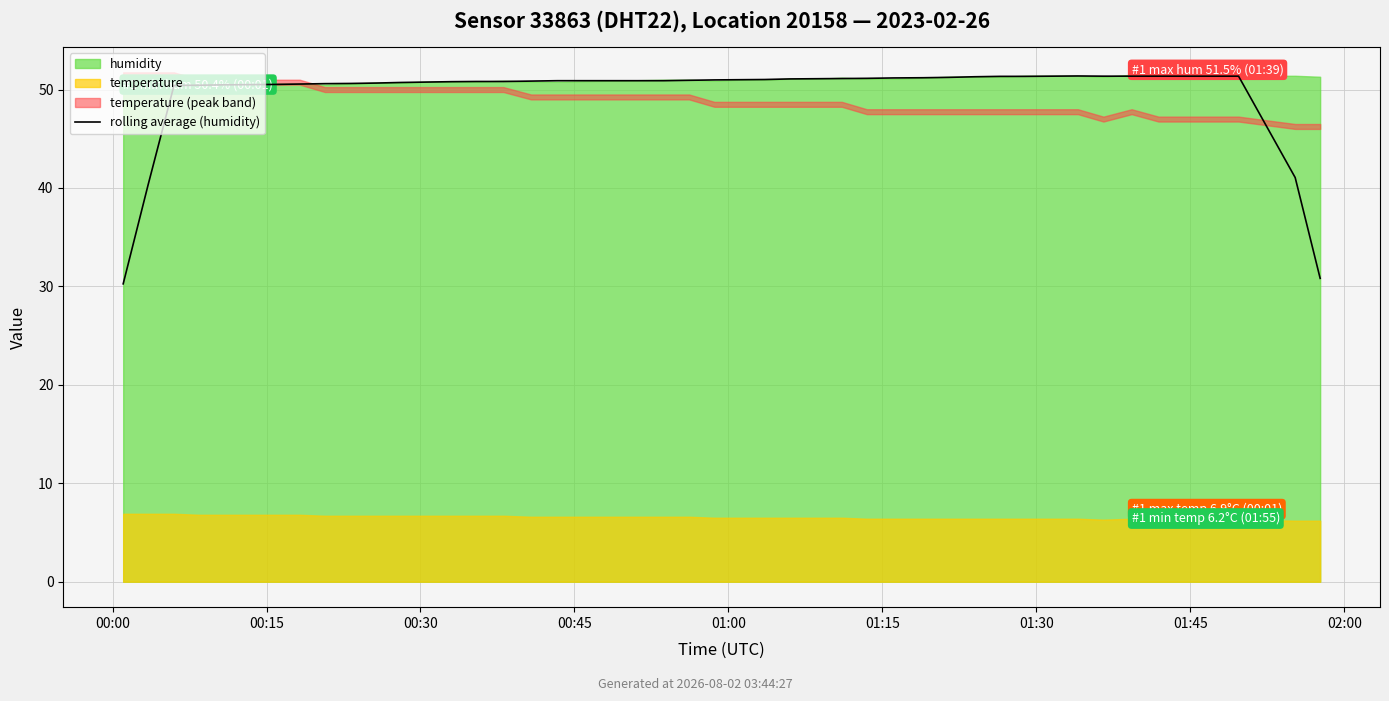

What is the maximum value shown in the chart?

51.4